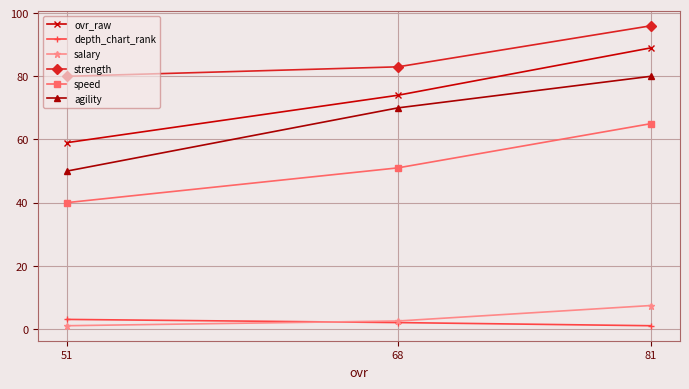

List the series in order of their peak value, highest first.

strength, ovr_raw, agility, speed, salary, depth_chart_rank